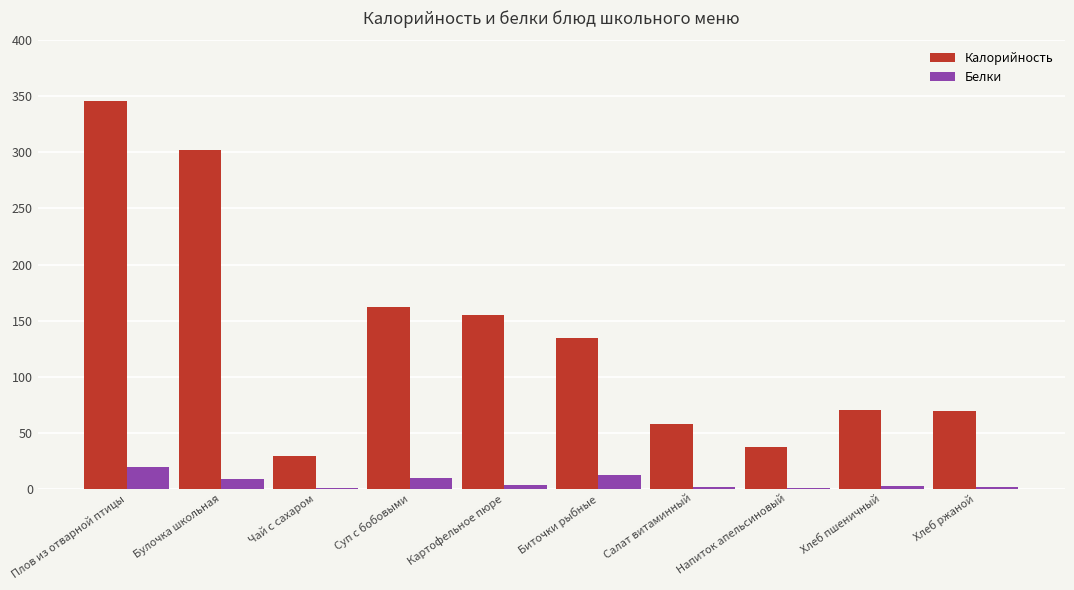

Is the value of Белки at Картофельное пюре greater than the value of Калорийность at Хлеб ржаной?

No